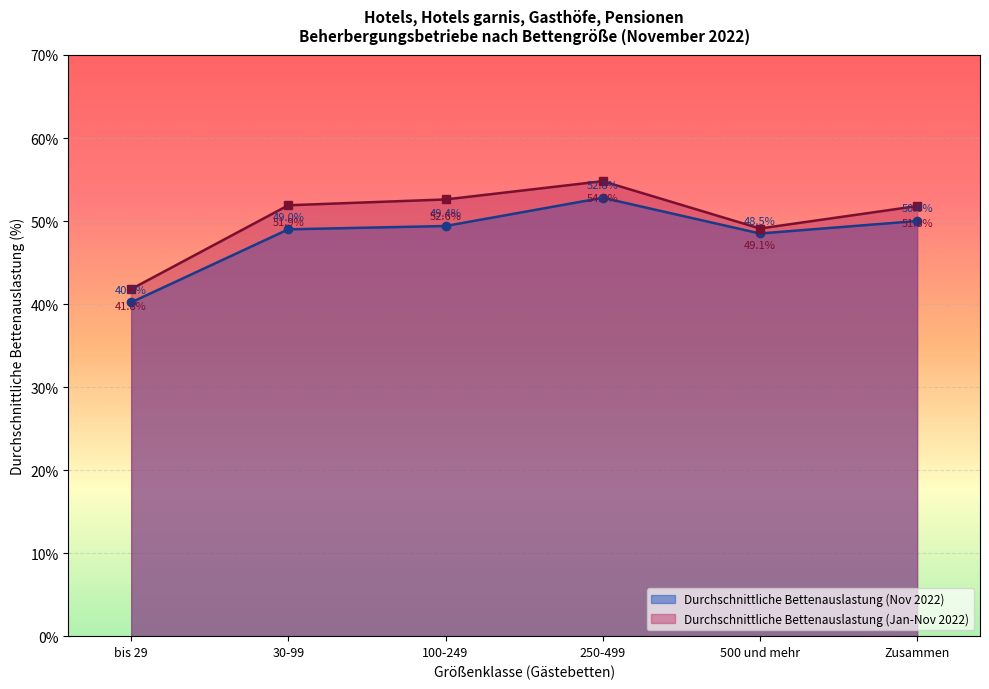

At which label does Durchschnittliche Bettenauslastung (Nov 2022) reach its minimum?

bis 29